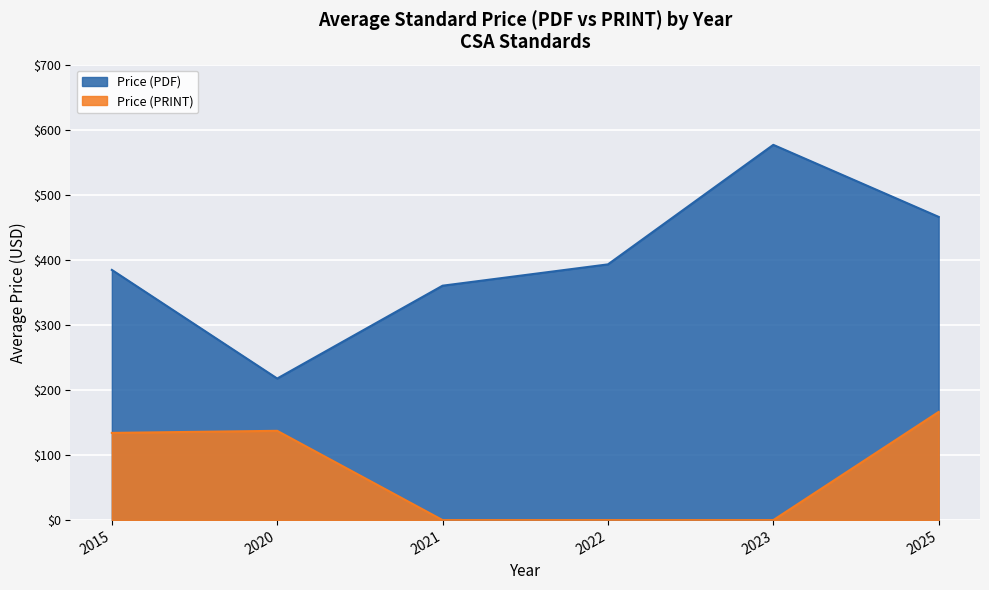

At which category does Price (PDF) reach its first local peak?

2023